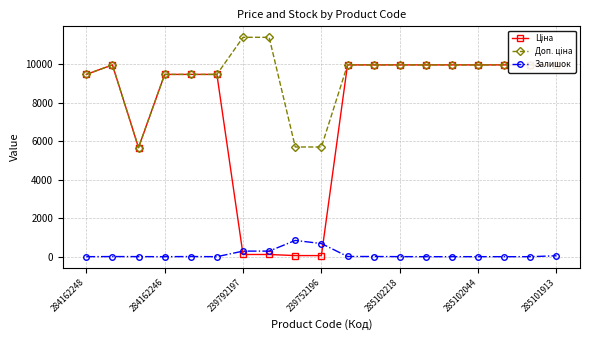

The value of Доп. ціна at 11 is 16278.5. True or false?

False